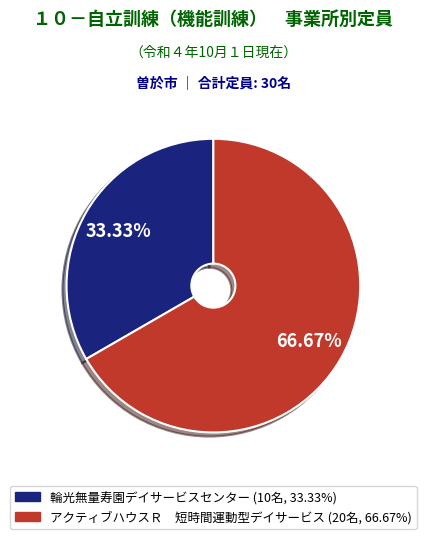

Does アクティブハウスＲ 短時間運動型デイサービス account for over 50% of the chart?

Yes